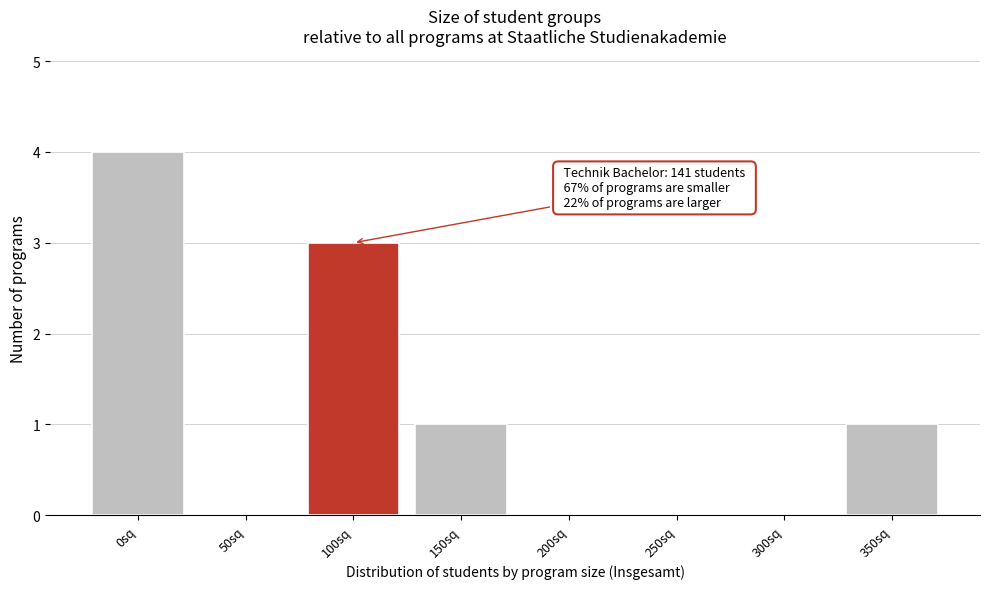

Reading left to right, transcribe all the data shown in this chart.

0sq=4	50sq=0	100sq=3	150sq=1	200sq=0	250sq=0	300sq=0	350sq=1